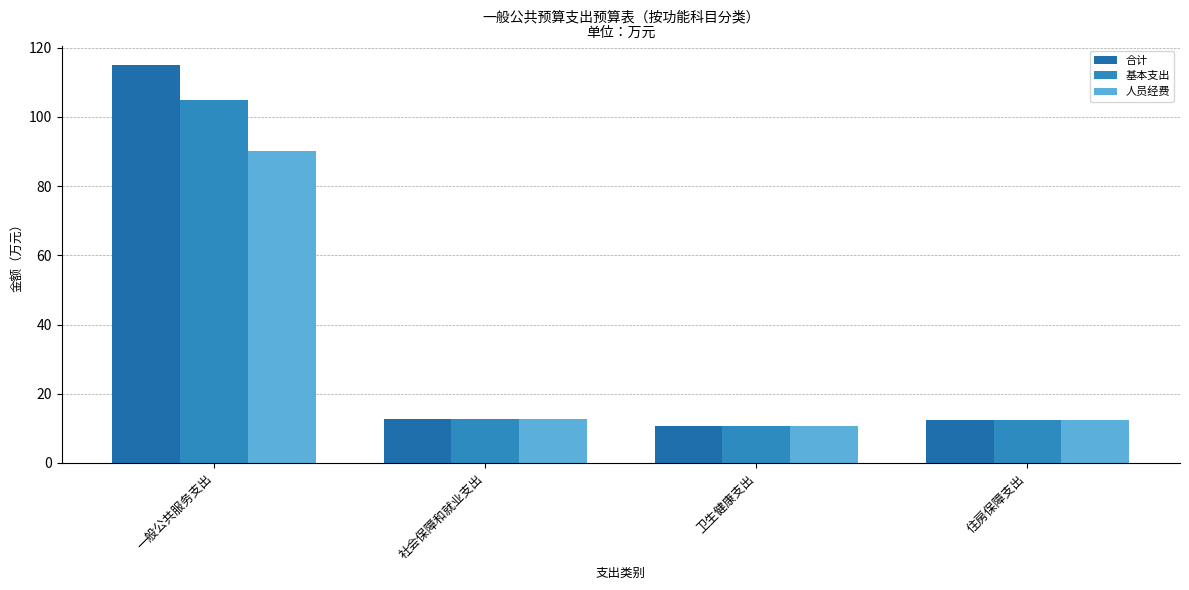

Reading right to left, transcribe all the data shown in this chart.

合计: 住房保障支出=12.3	卫生健康支出=10.7	社会保障和就业支出=12.7	一般公共服务支出=114.9
基本支出: 住房保障支出=12.3	卫生健康支出=10.7	社会保障和就业支出=12.7	一般公共服务支出=104.9
人员经费: 住房保障支出=12.3	卫生健康支出=10.7	社会保障和就业支出=12.7	一般公共服务支出=90.1